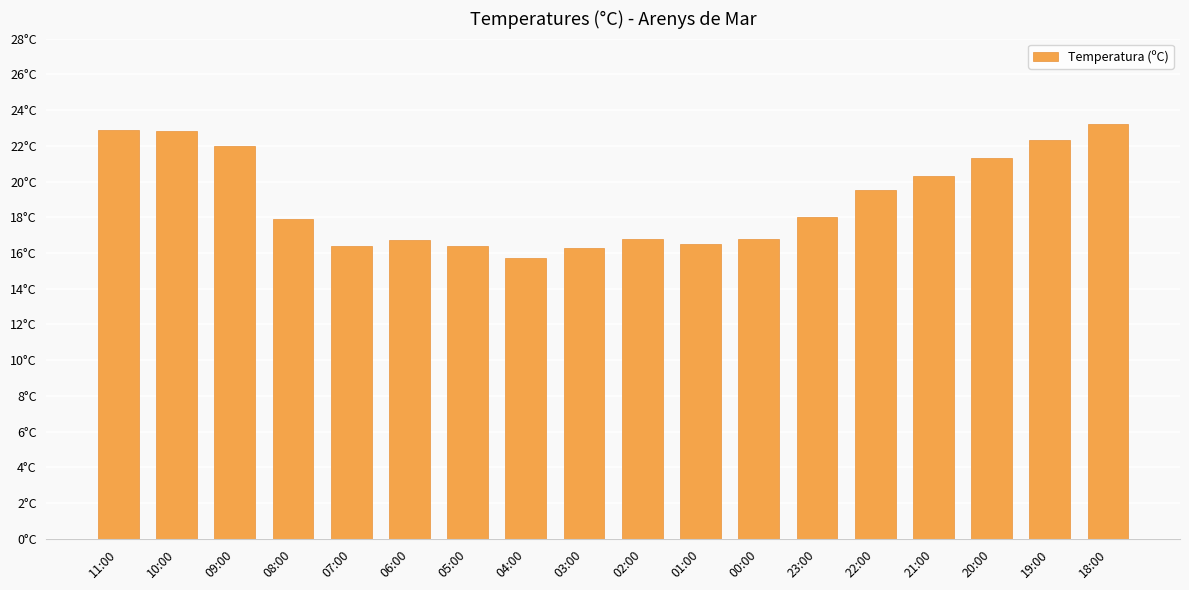

What is the difference between the second highest and second lowest values?

6.6